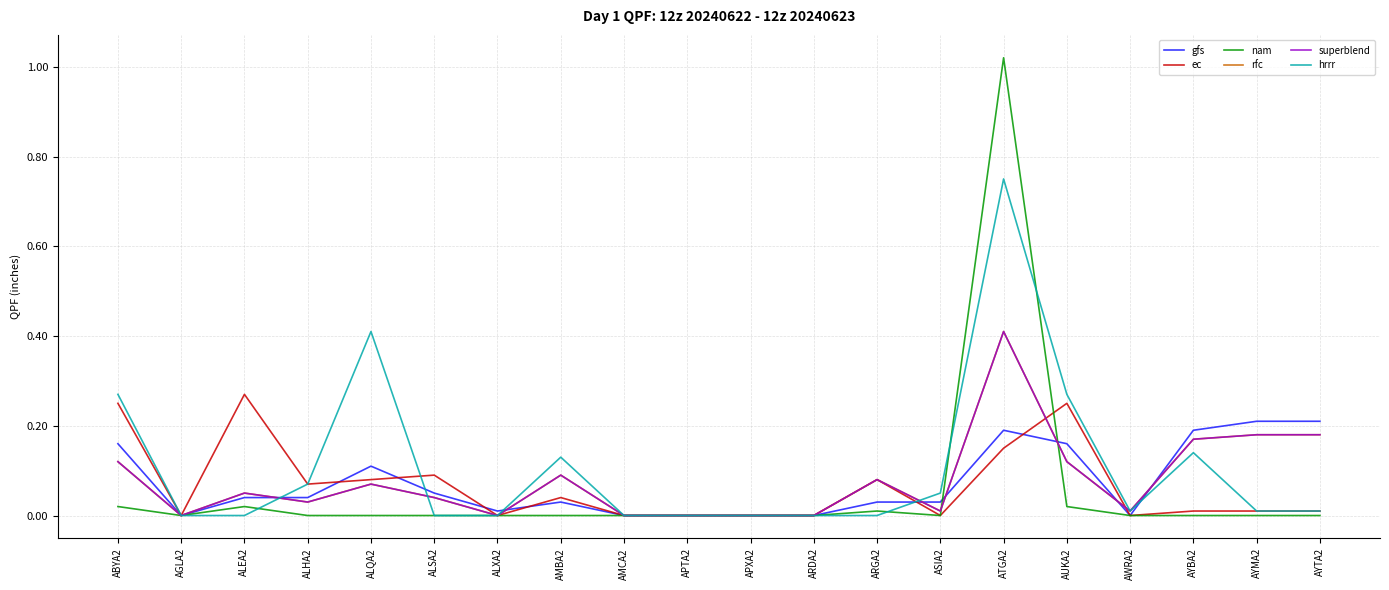

Does the chart display data point markers on the line(s)?

No